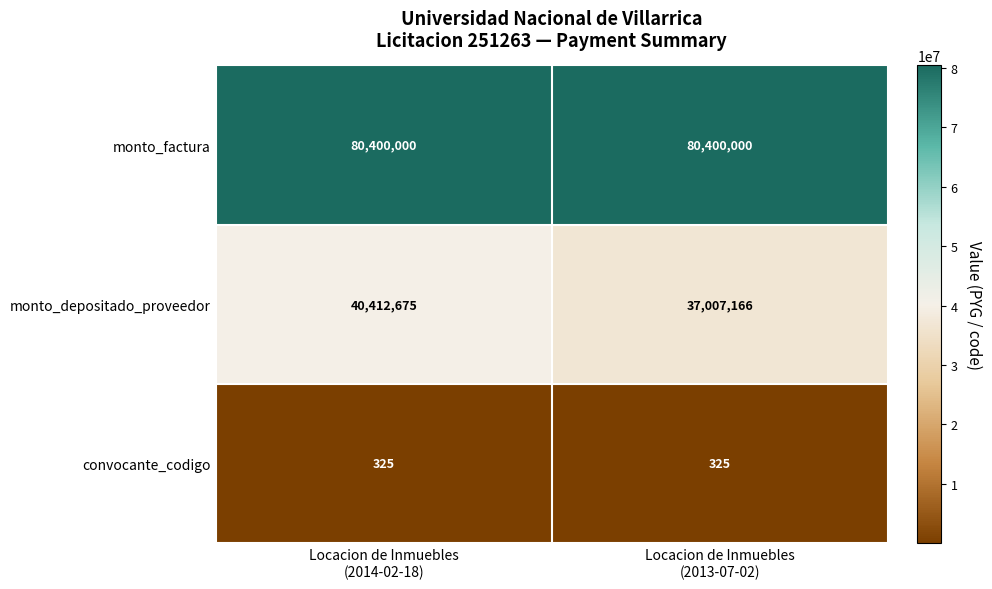

Rank the series by their average value, from highest to lowest.

monto_factura, monto_depositado_proveedor, convocante_codigo